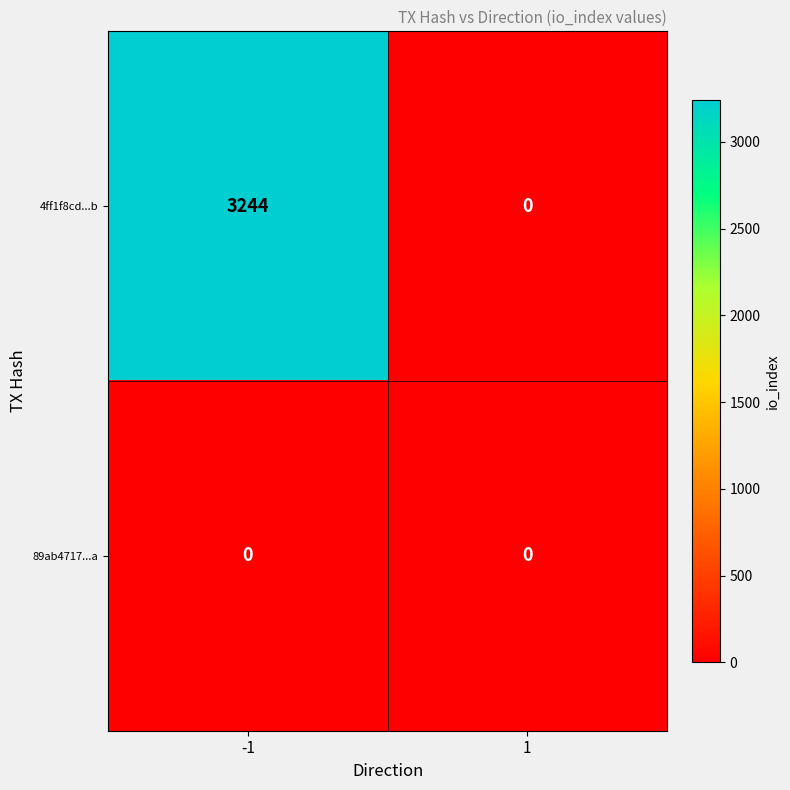

Which series has the largest total across all categories?

4ff1f8cd...b